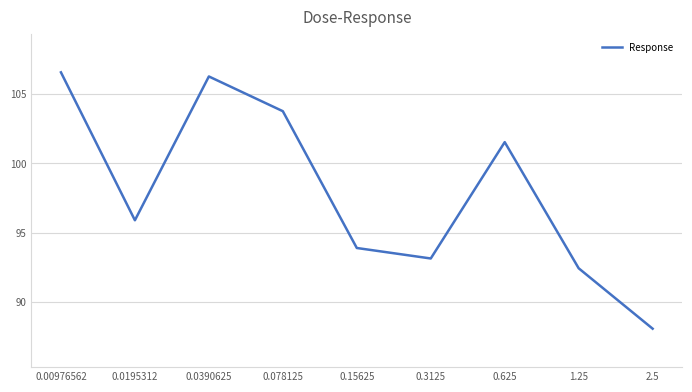

Rank the categories by value from highest to lowest.

0.00976562, 0.0390625, 0.078125, 0.625, 0.0195312, 0.15625, 0.3125, 1.25, 2.5